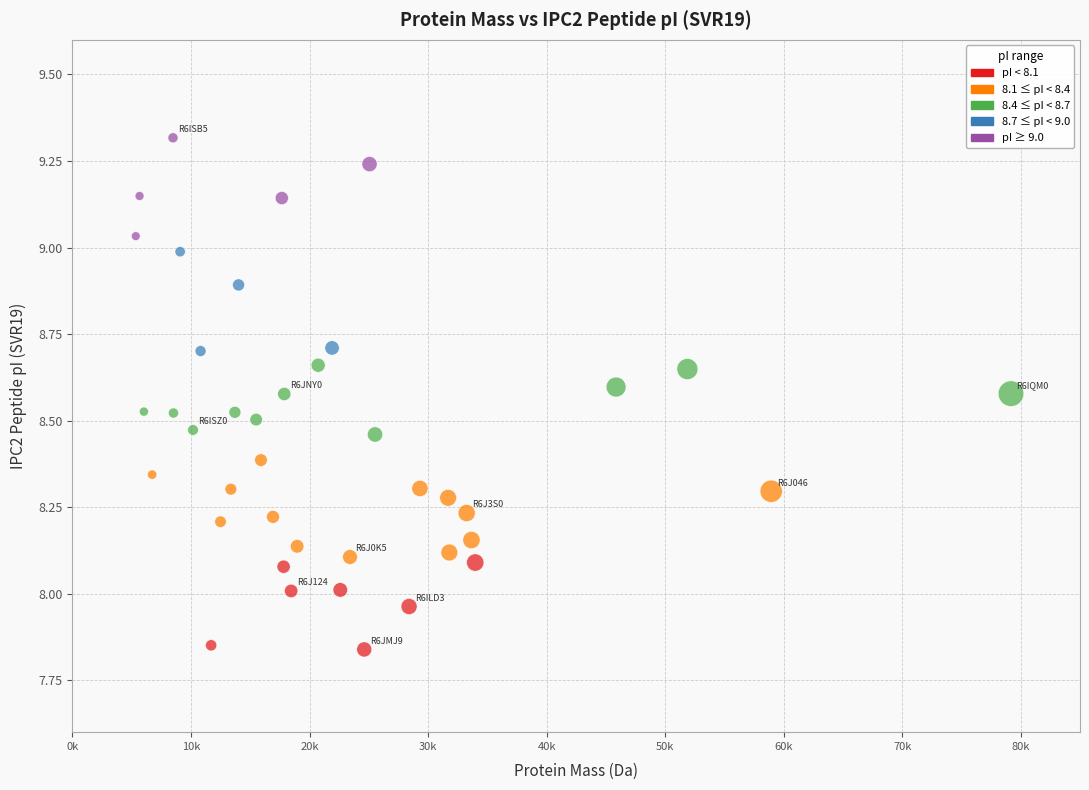

What is the range of Y values (max minus min)?

1.5